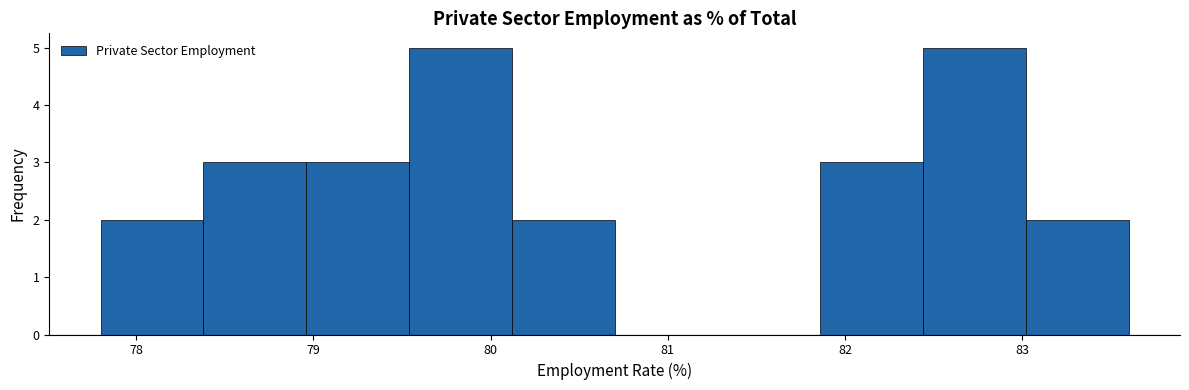

Reading left to right, transcribe this chart: for each bar, give the range it covers on the x-axis and its height. Neither the bar edges nor the heights are printed on the chart, so give them approximately, as read against the axes.

77.80 to 78.38: 2
78.38 to 78.96: 3
78.96 to 79.54: 3
79.54 to 80.12: 5
80.12 to 80.70: 2
80.70 to 81.28: 0
81.28 to 81.86: 0
81.86 to 82.44: 3
82.44 to 83.02: 5
83.02 to 83.60: 2